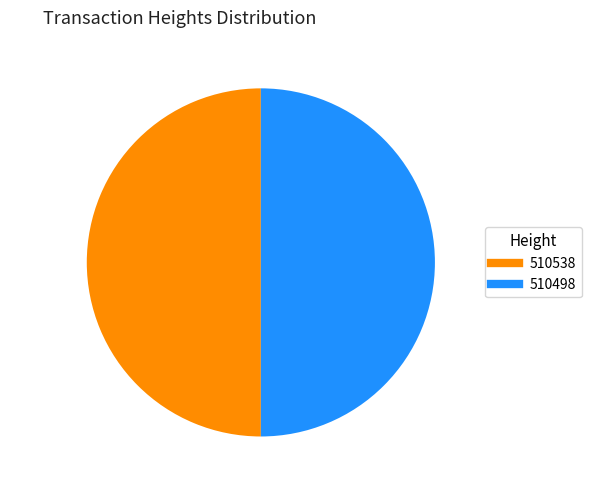

What percentage do 510538 and 510498 together represent?

100.0%